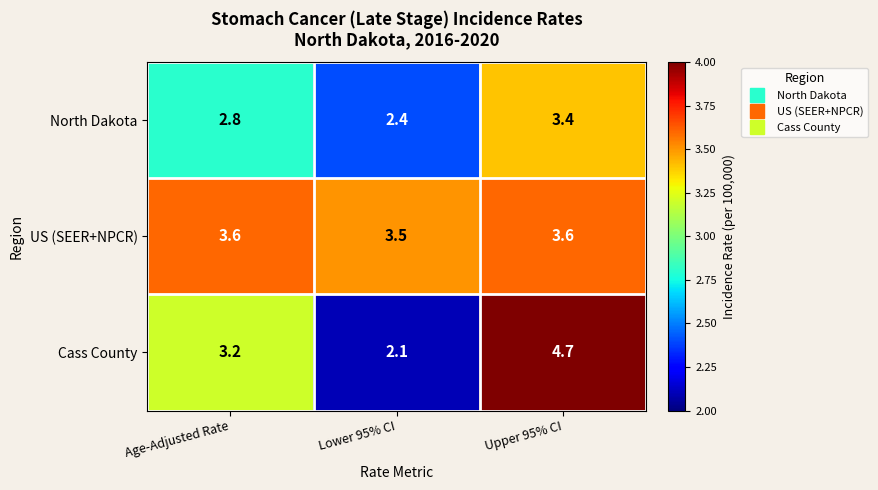

What is the difference between the highest and lowest values at Lower 95% CI?

1.4